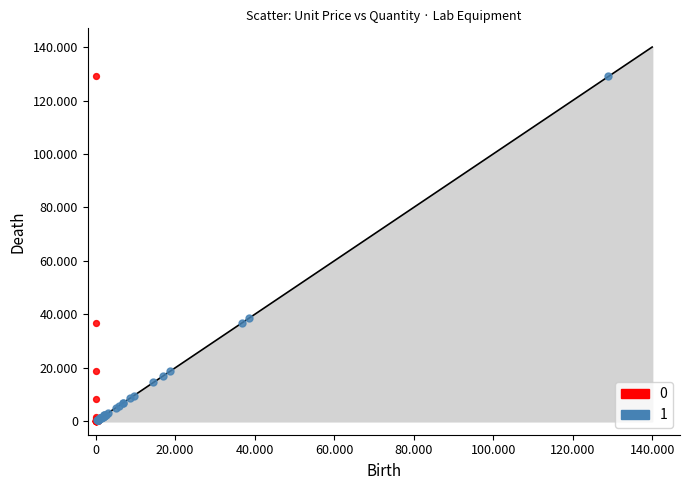

What are all the series names shown in the legend?

0, 1